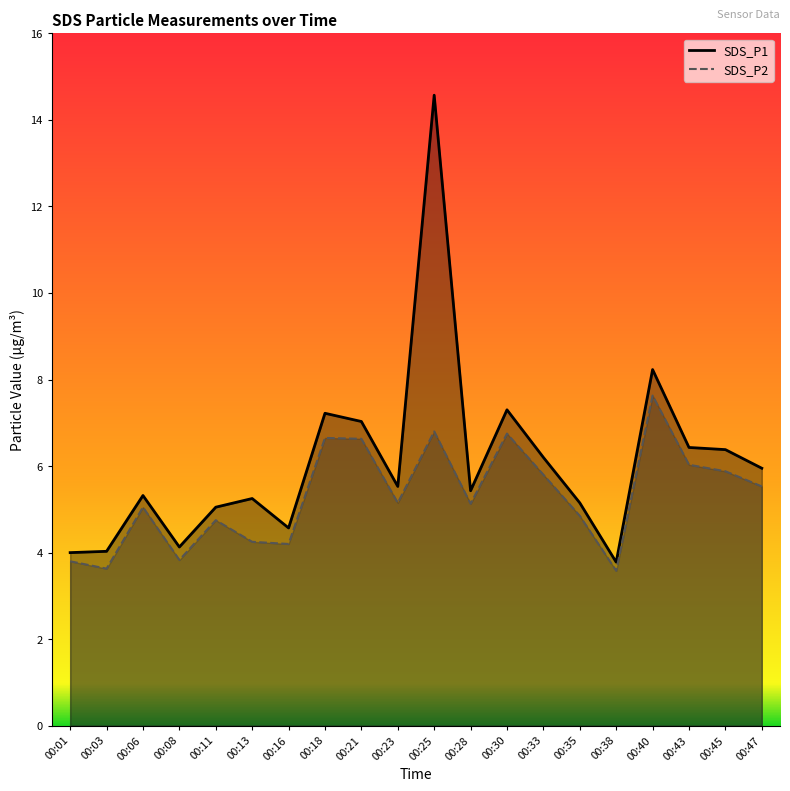

True or false: SDS_P2 and SDS_P1 cross at least once.

False